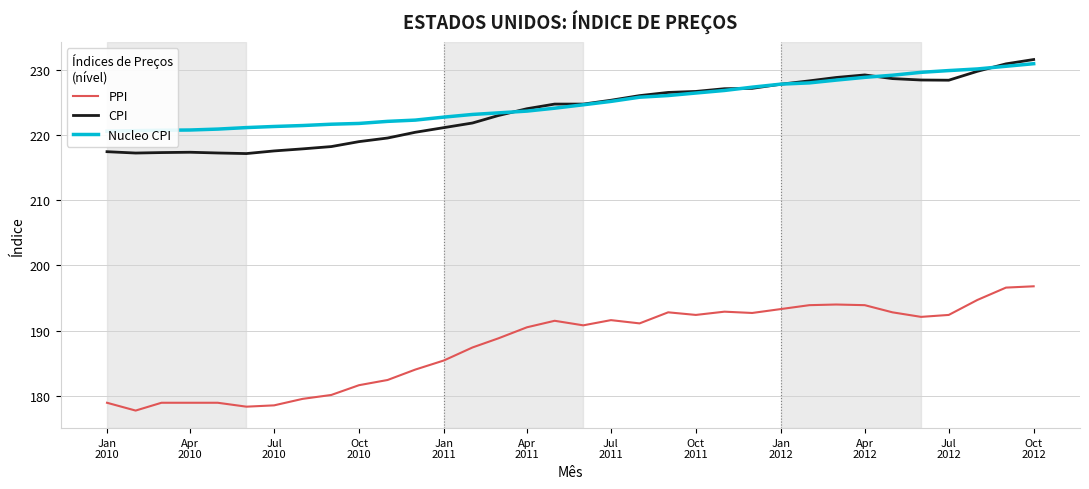

Is this an area chart (filled region under the line)?

No